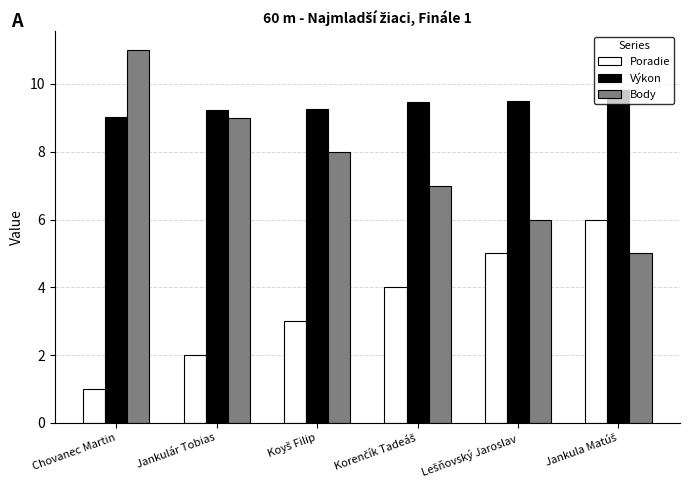

Is it true that Výkon equals 15.8 at Chovanec Martin?

False